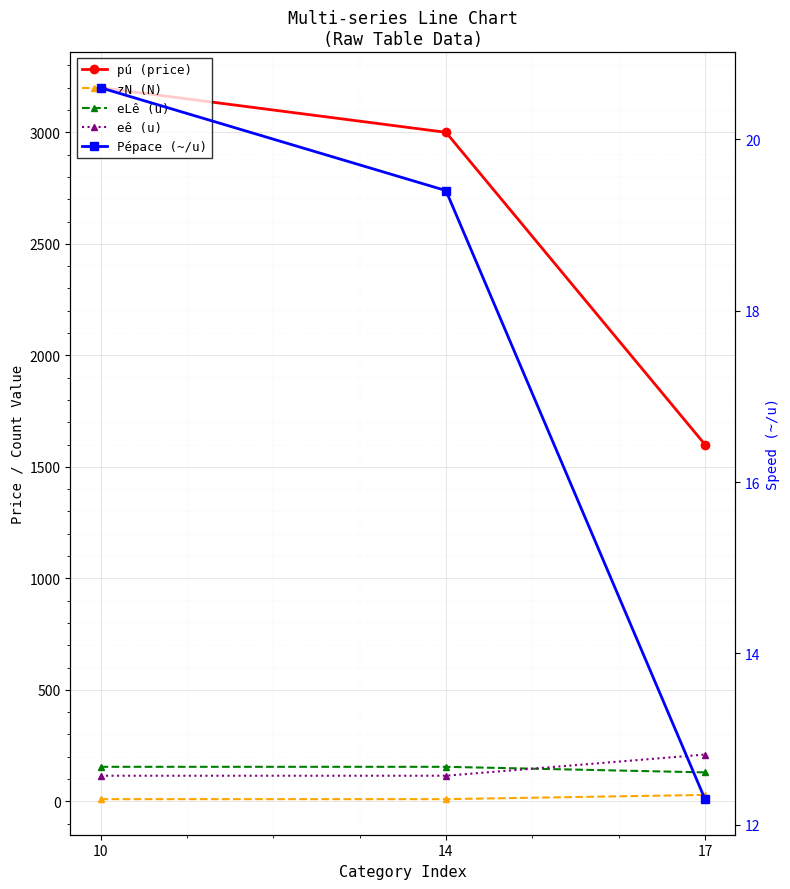

The pú (price) series shows 1701.8 at 14. True or false?

False